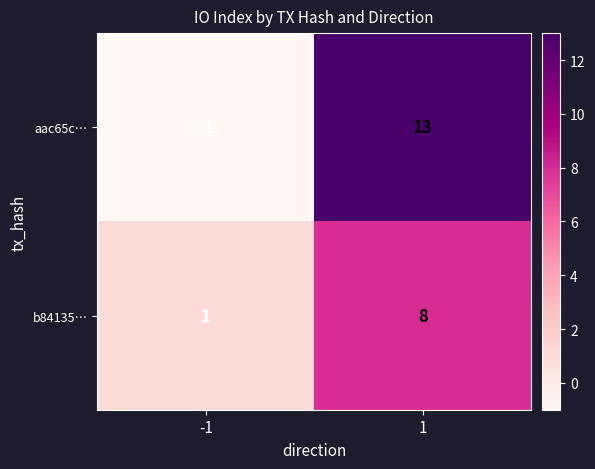

Reading left to right, extract all data points from this chart.

aac65c…: -1	13
b84135…: 1	8